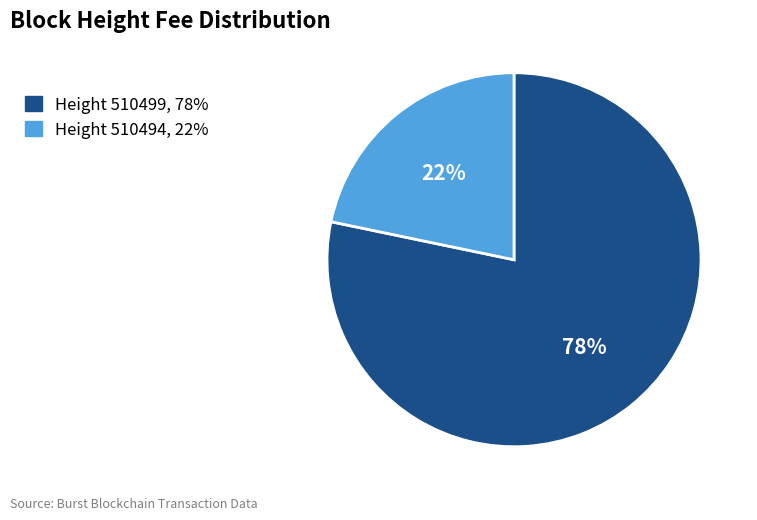

True or false: Height 510499, 78% accounts for 78% of the total.

True